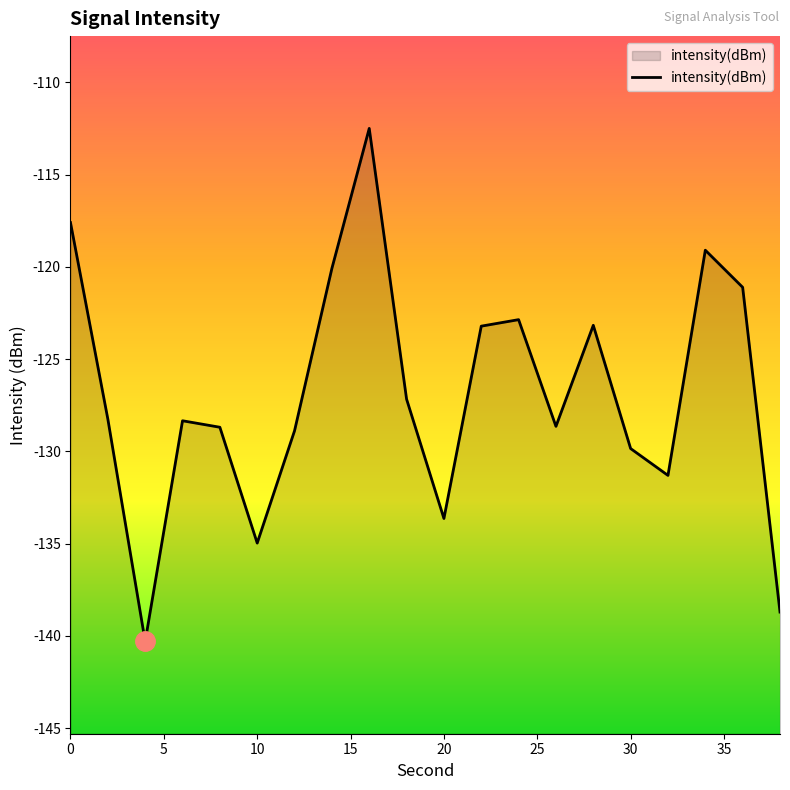

Does the chart have visible grid lines?

No